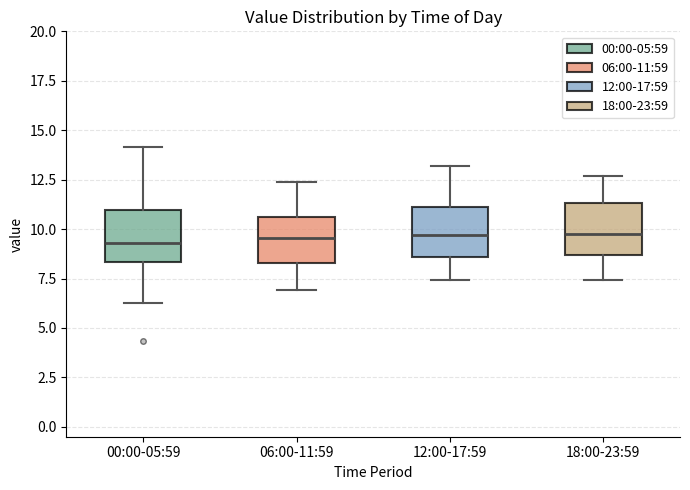

Reading left to right, transcribe this box plot: for each box, give where its median line is, the range the box spans, and where its two whiskers end, as read against the y-axis. The values are not printed on the chart, so give them approximately, as read against the axis.

00:00-05:59: median 9.5, box 8.5 to 11.0, whiskers 6.5 to 14.0
06:00-11:59: median 9.5, box 8.5 to 10.5, whiskers 7.0 to 12.5
12:00-17:59: median 9.5, box 8.5 to 11.0, whiskers 7.5 to 13.0
18:00-23:59: median 10.0, box 8.5 to 11.5, whiskers 7.5 to 12.5